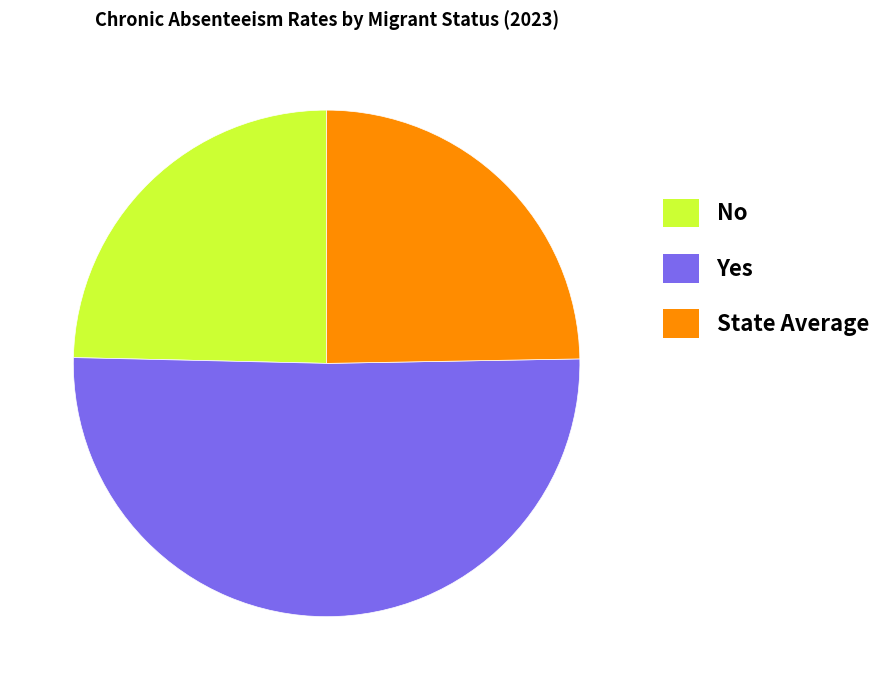

What is the largest slice in the pie chart?

Yes